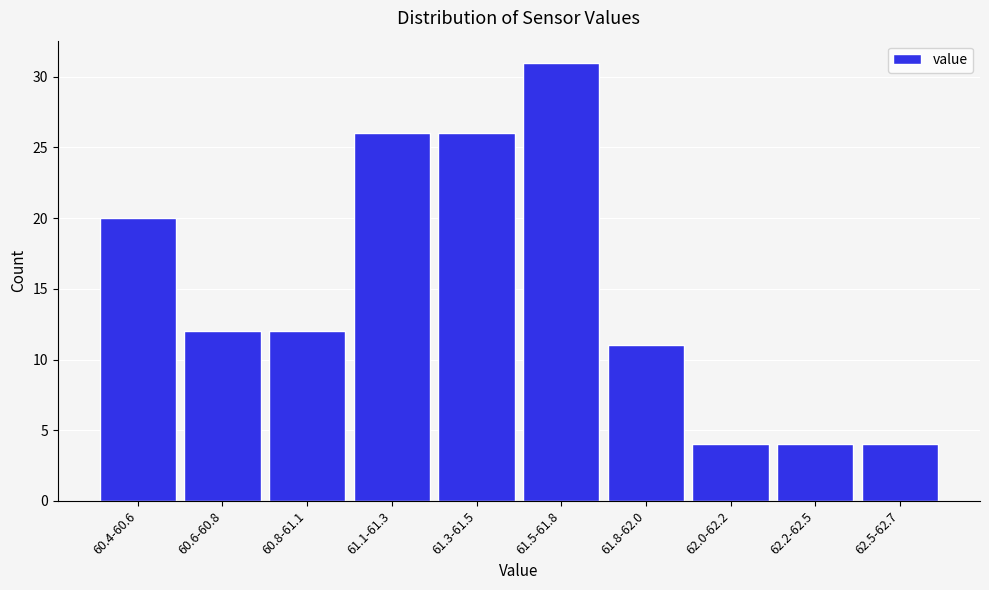

Reading left to right, transcribe all the data shown in this chart.

60.4-60.6=20	60.6-60.8=12	60.8-61.1=12	61.1-61.3=26	61.3-61.5=26	61.5-61.8=31	61.8-62.0=11	62.0-62.2=4	62.2-62.5=4	62.5-62.7=4